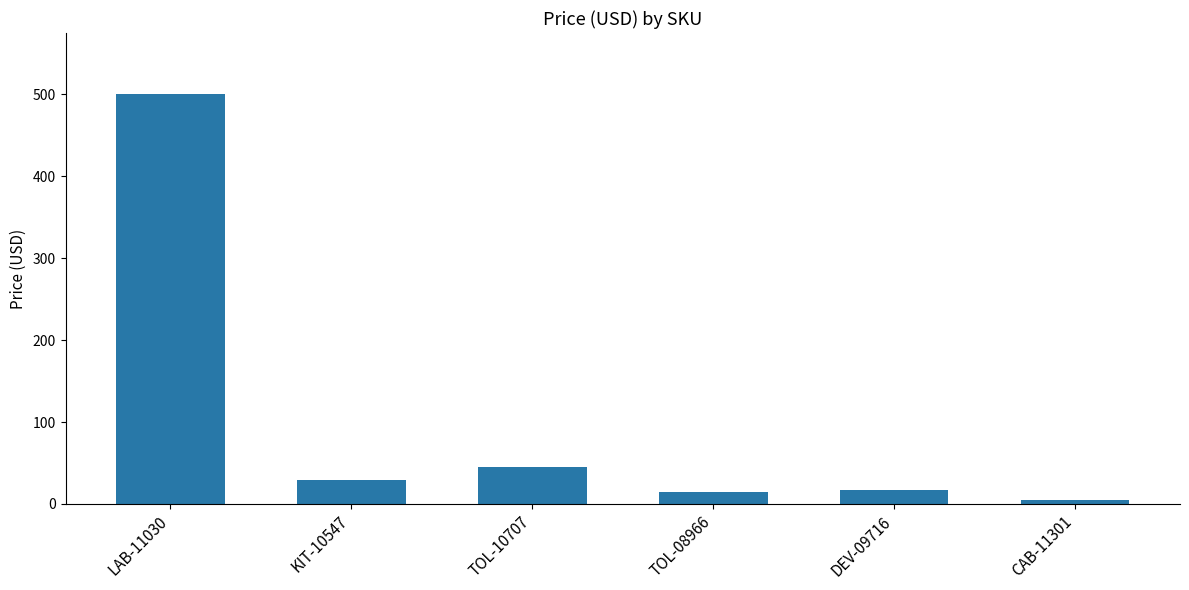

Is it true that the value at DEV-09716 is 16.5?

True